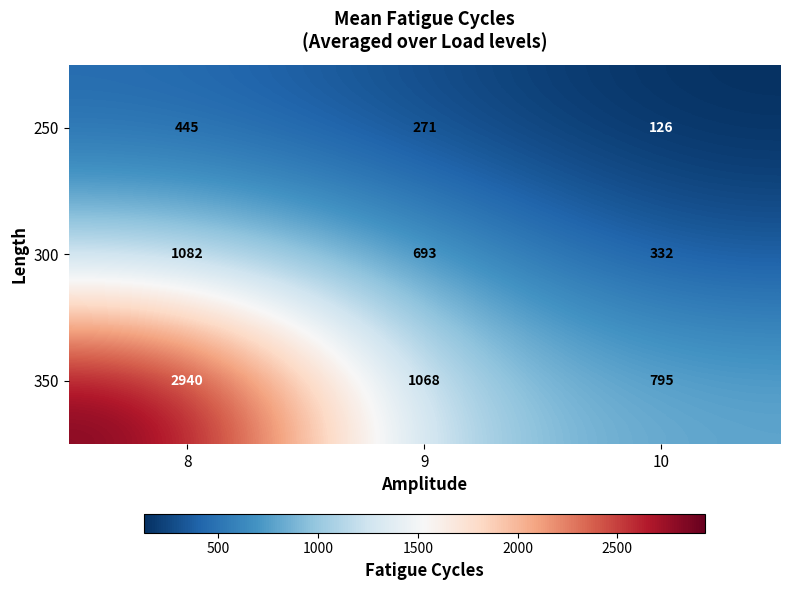

What is the total value across all series at 9?

2032